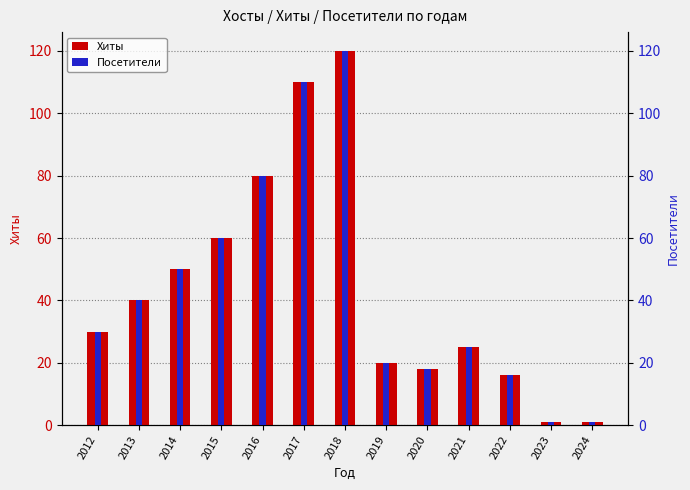

Which category has the highest value across all series?

2018